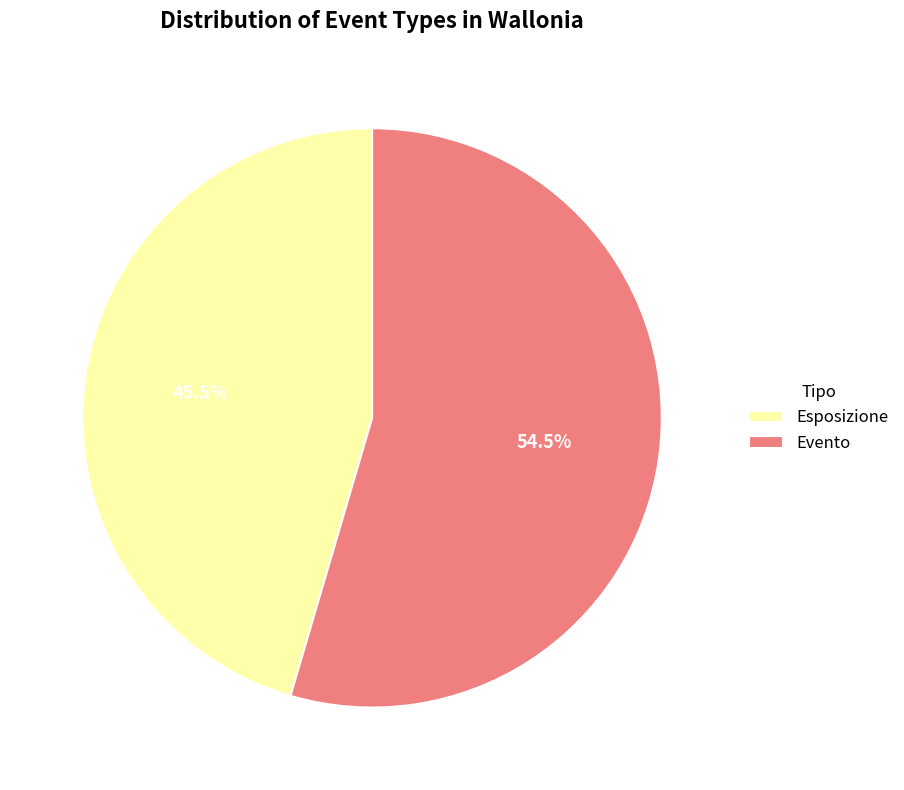

To the nearest percent, what is the difference between the largest and smallest slice percentages?

9%